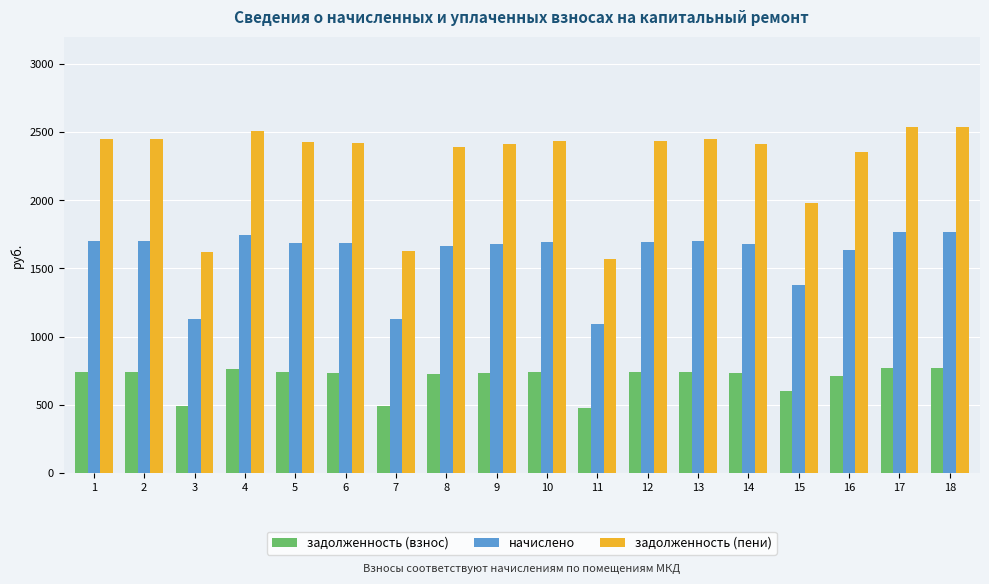

What is the lowest value of the начислено series?

1092.0